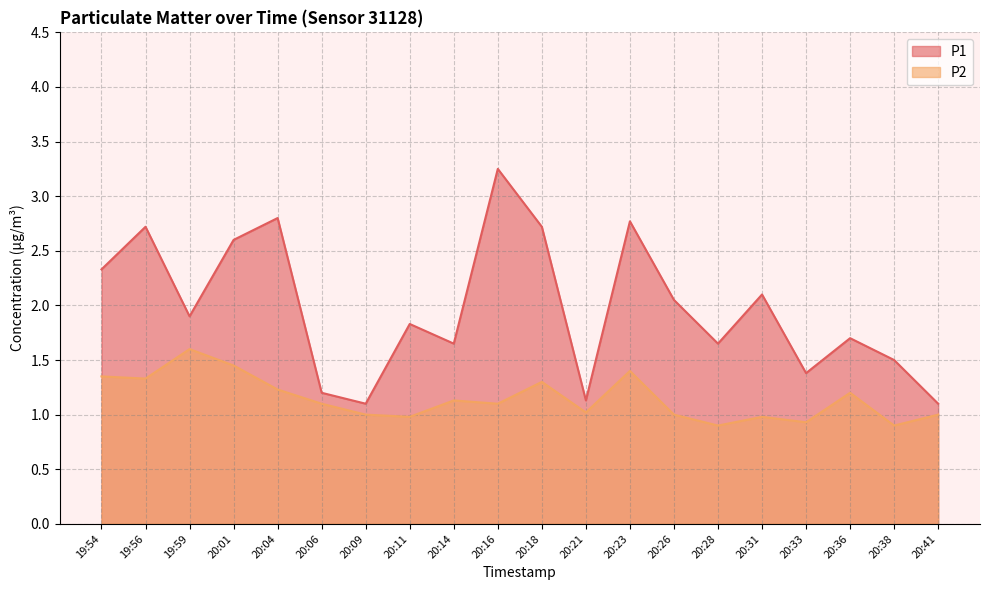

How many series are shown in this chart?

2